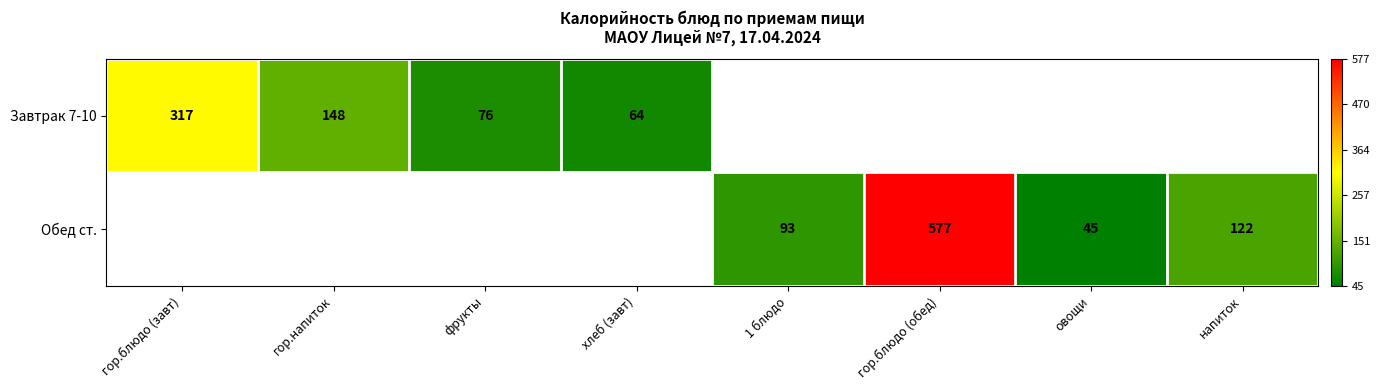

The Завтрак 7-10 series shows 16 at хлеб (завт). True or false?

False